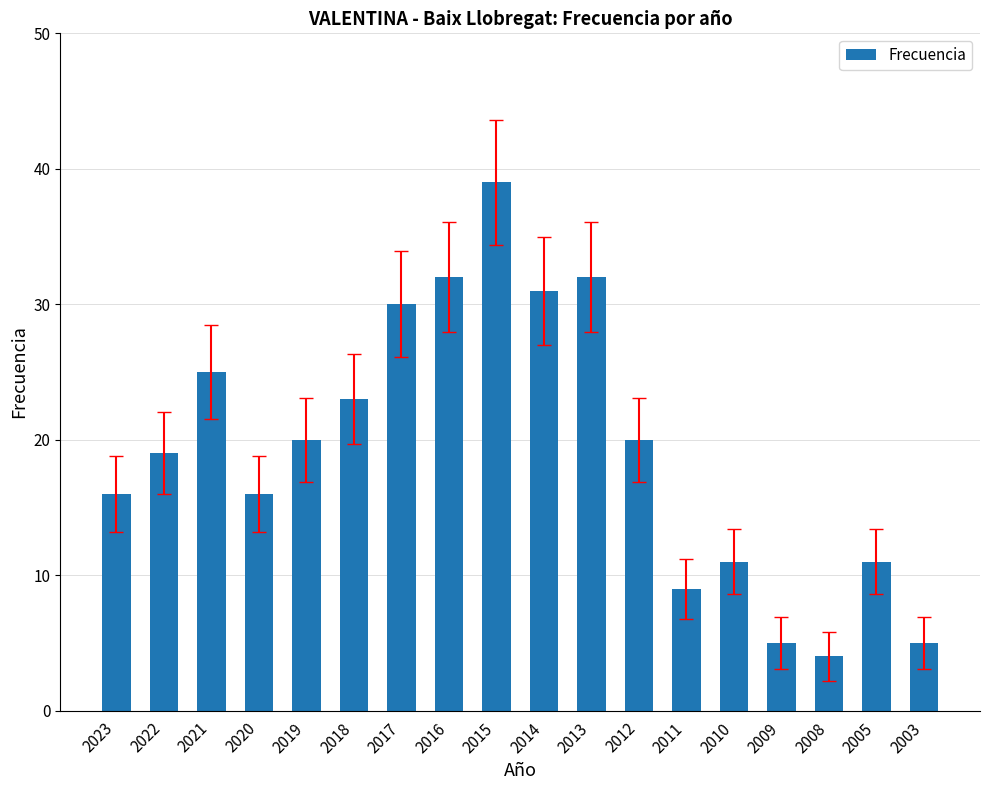

Reading left to right, what are all the values shown in this chart?

2023=16	2022=19	2021=25	2020=16	2019=20	2018=23	2017=30	2016=32	2015=39	2014=31	2013=32	2012=20	2011=9	2010=11	2009=5	2008=4	2005=11	2003=5